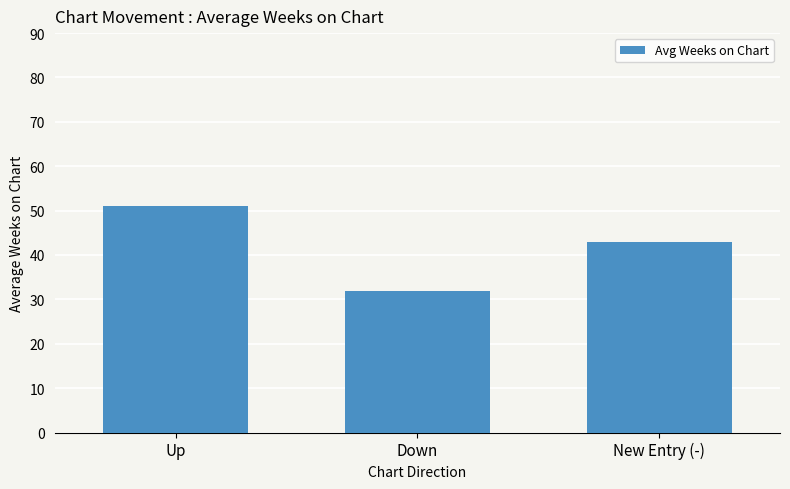

True or false: the data shows 51.1 at Up.

True